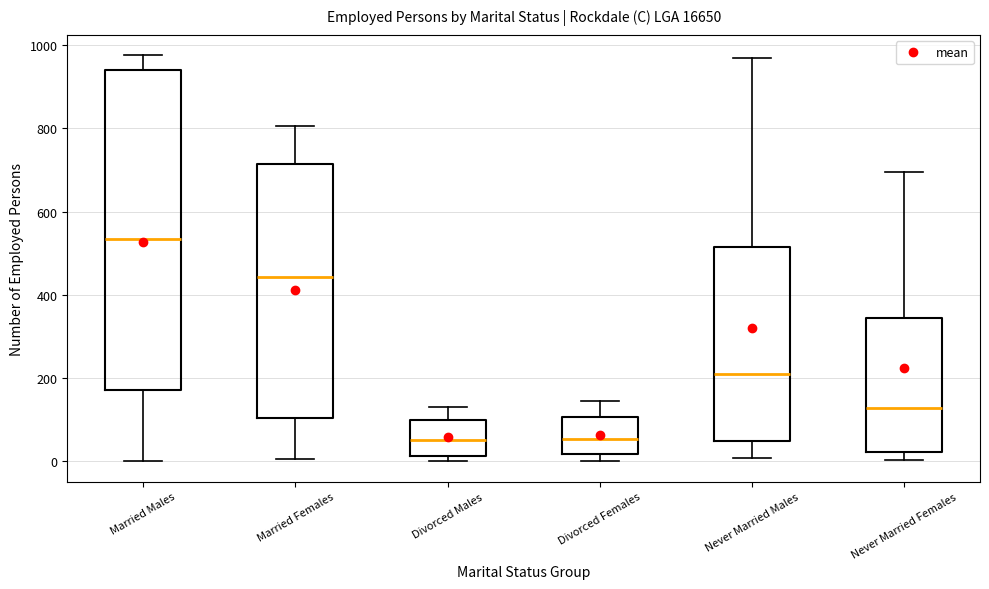

Reading left to right, transcribe this box plot: for each box, give where its median line is, the range the box spans, and where its two whiskers end, as read against the y-axis. The values are not printed on the chart, so give them approximately, as read against the axis.

Married Males: median 540, box 180 to 940, whiskers 0 to 980
Married Females: median 440, box 100 to 720, whiskers 0 to 800
Divorced Males: median 60, box 20 to 100, whiskers 0 to 140
Divorced Females: median 60, box 20 to 100, whiskers 0 to 140
Never Married Males: median 220, box 40 to 520, whiskers 0 to 960
Never Married Females: median 120, box 20 to 340, whiskers 0 to 700